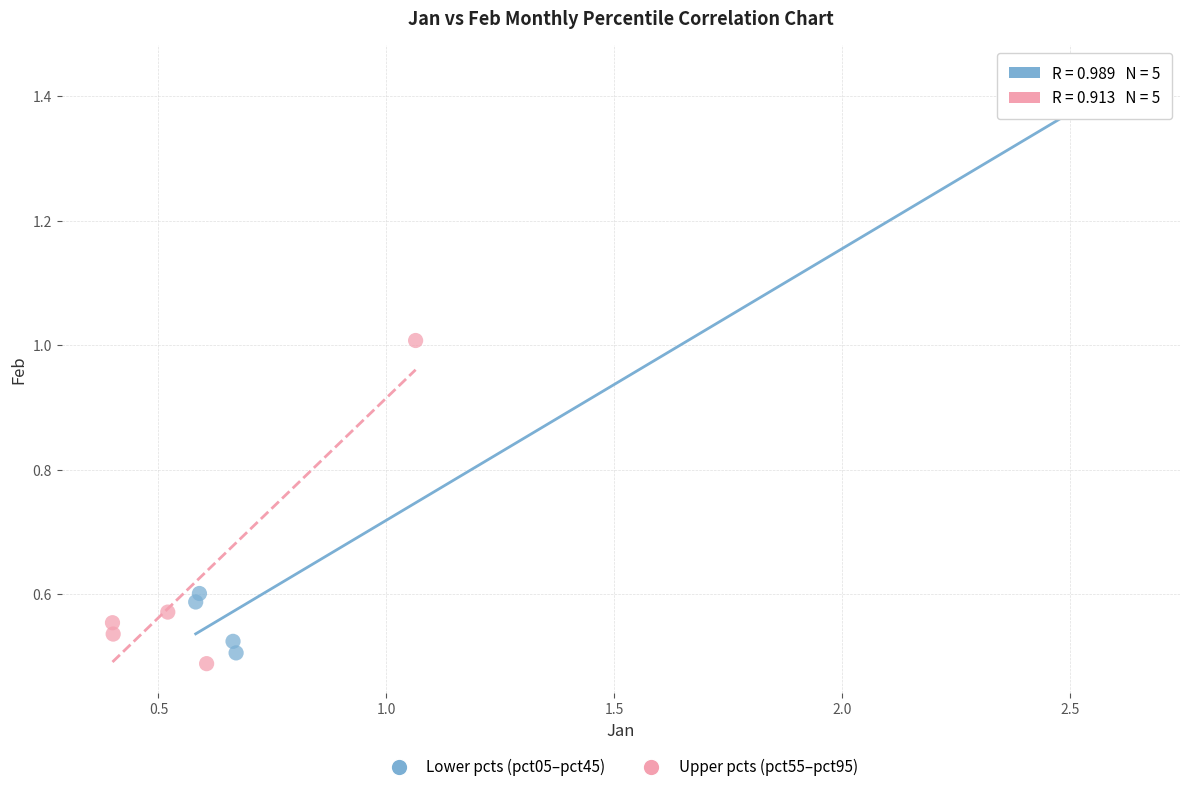

Which series has the widest spread of Y values?

Lower pcts (pct05–pct45)